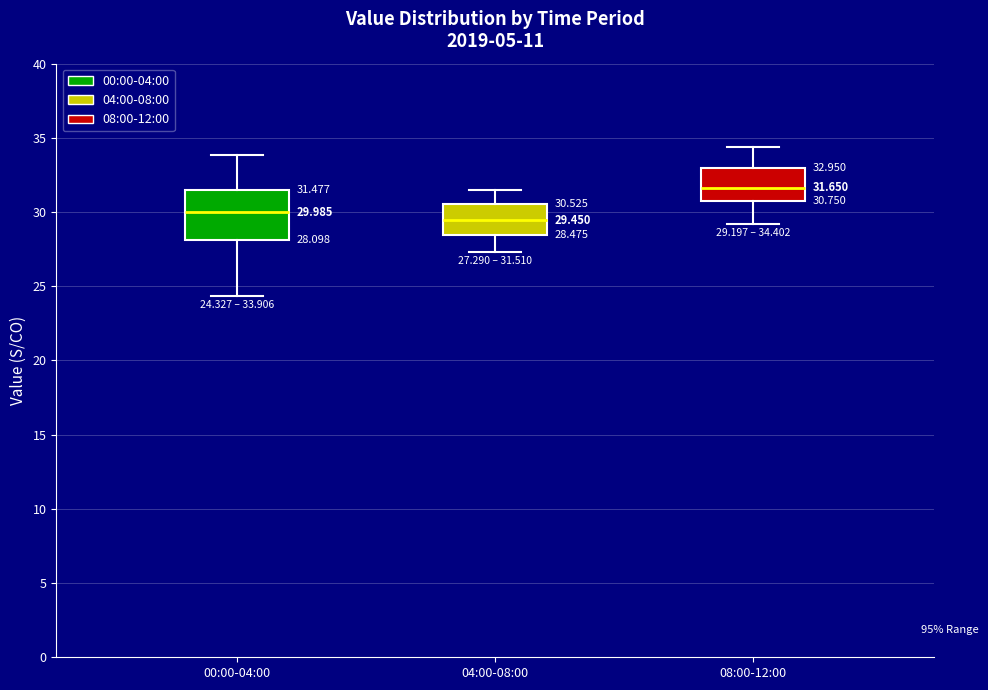

Comparing the boxes themselves (not the whiskers), which one is the tallest?

00:00-04:00